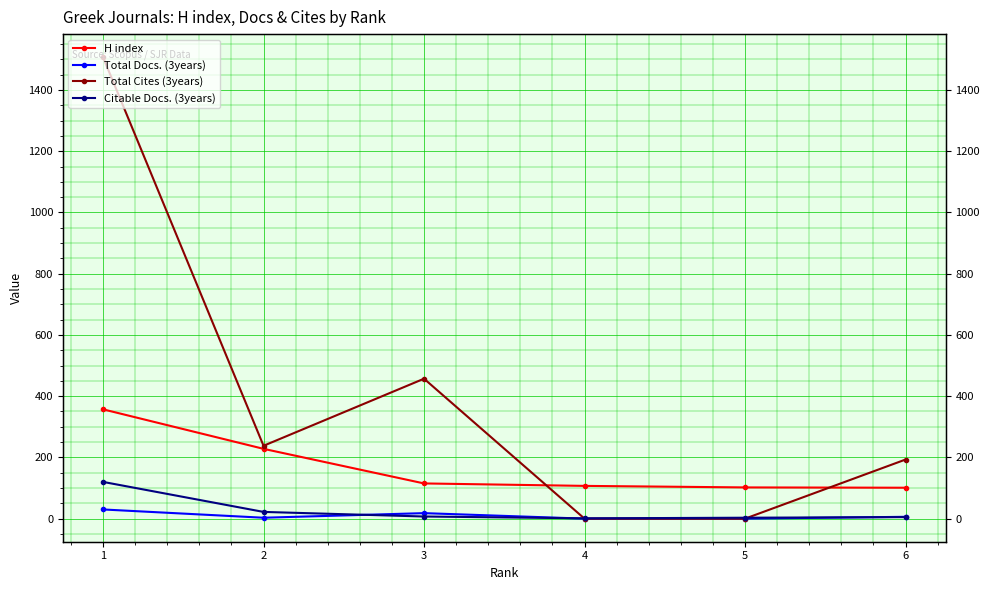

Rank the categories by Total Docs. (3years) value from lowest to highest.

5, 4, 2, 6, 3, 1